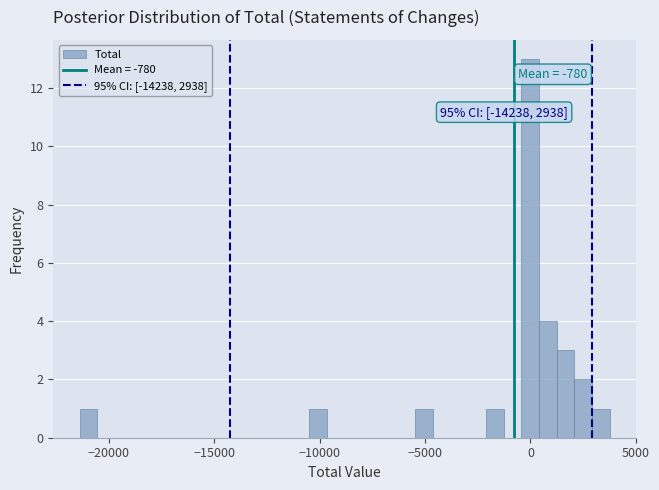

Around what value on the x-axis is the tallest bar? Give the approximate position of its centre, as read against the axis.

0